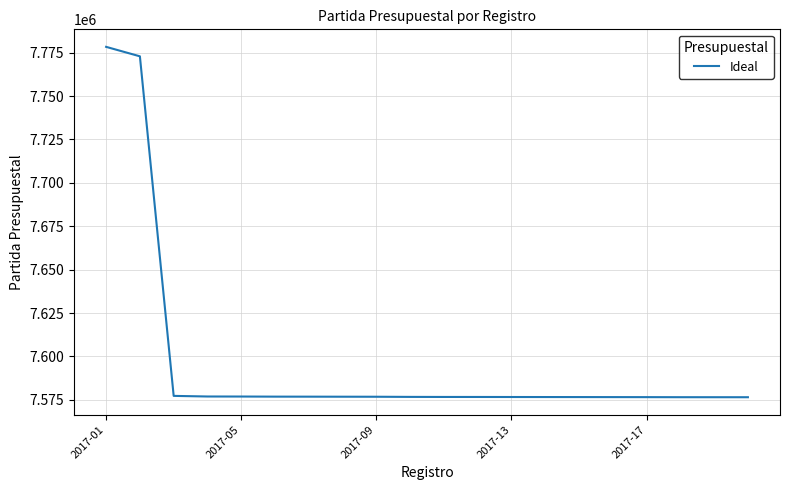

What is the difference between the maximum and minimum values?

201851